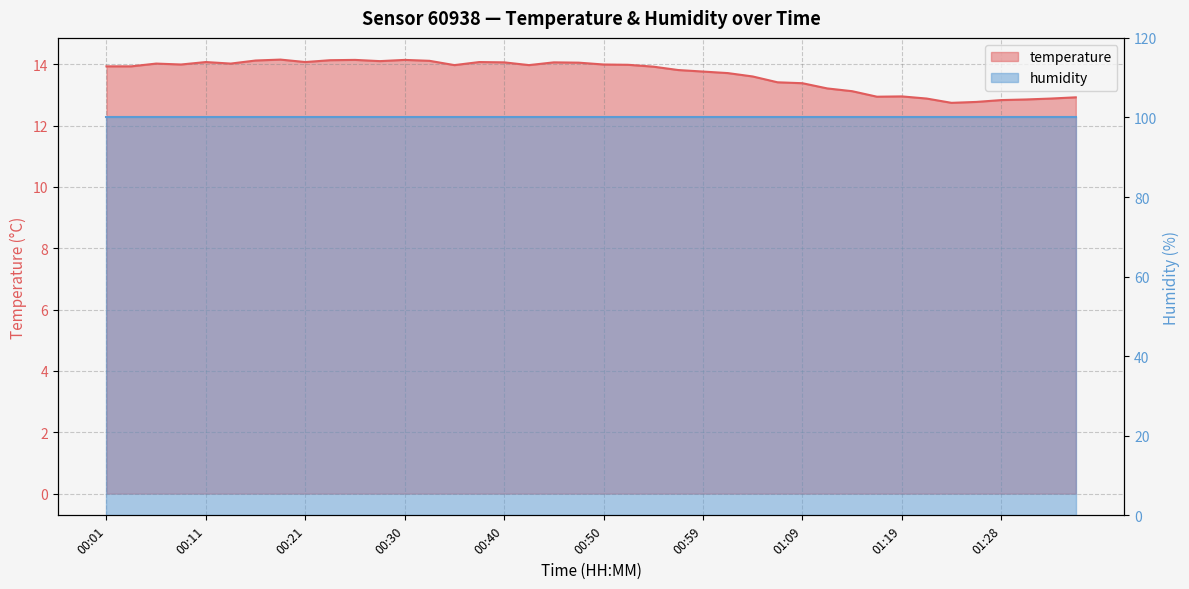

Where is the data nearest to the value 13?

01:19